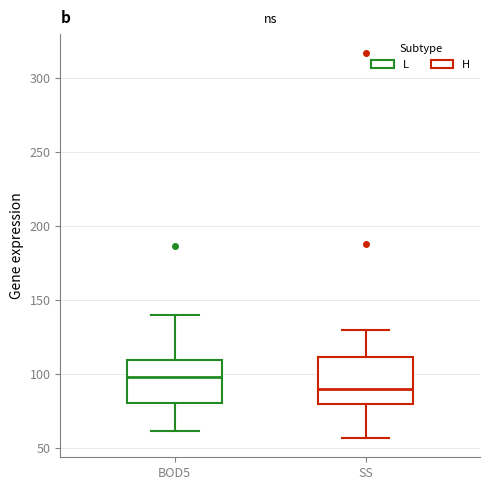

Where is the upper edge of the box for BOD5 on the y-axis? The values are not printed on the chart, so give them approximately, as read against the axis.

110